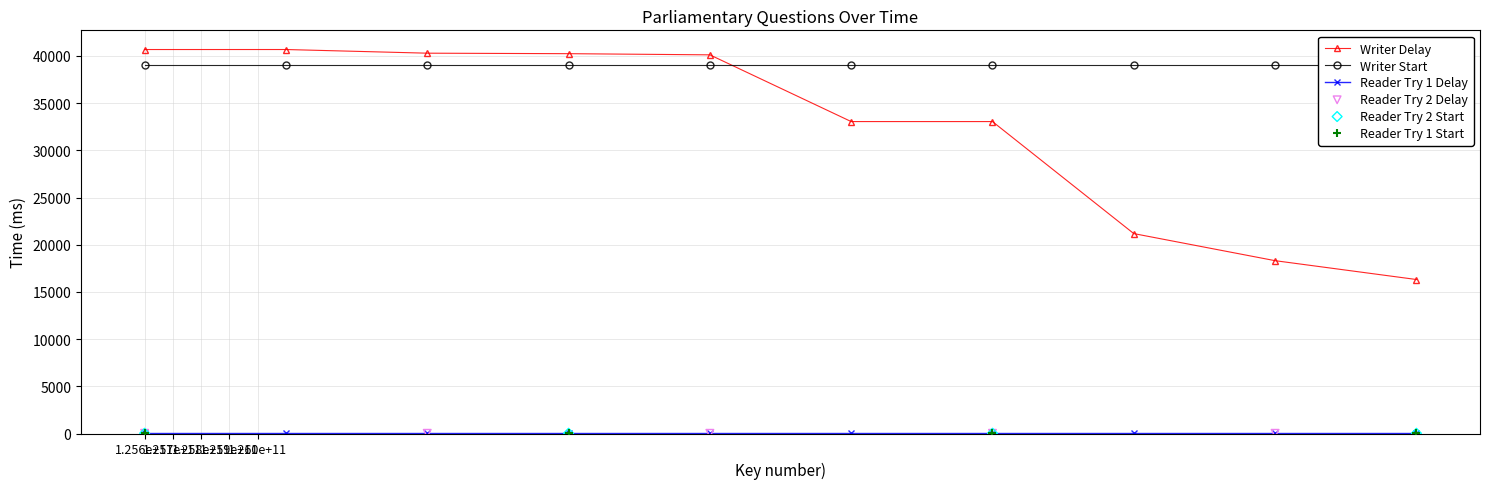

What is the minimum value for Writer Delay?

16315